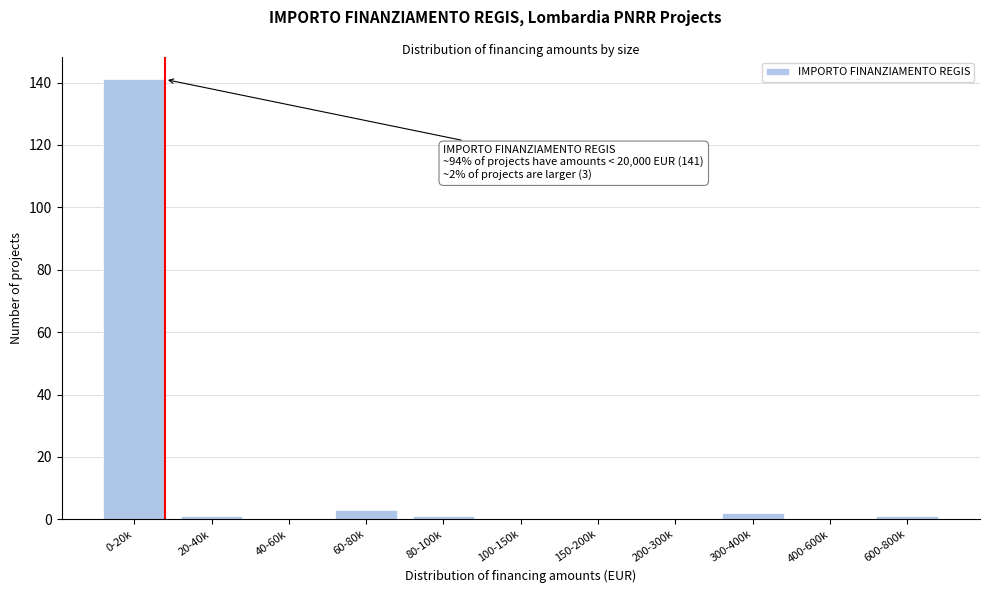

Reading left to right, transcribe all the data shown in this chart.

0-20k=141	20-40k=1	40-60k=0	60-80k=3	80-100k=1	100-150k=0	150-200k=0	200-300k=0	300-400k=2	400-600k=0	600-800k=1